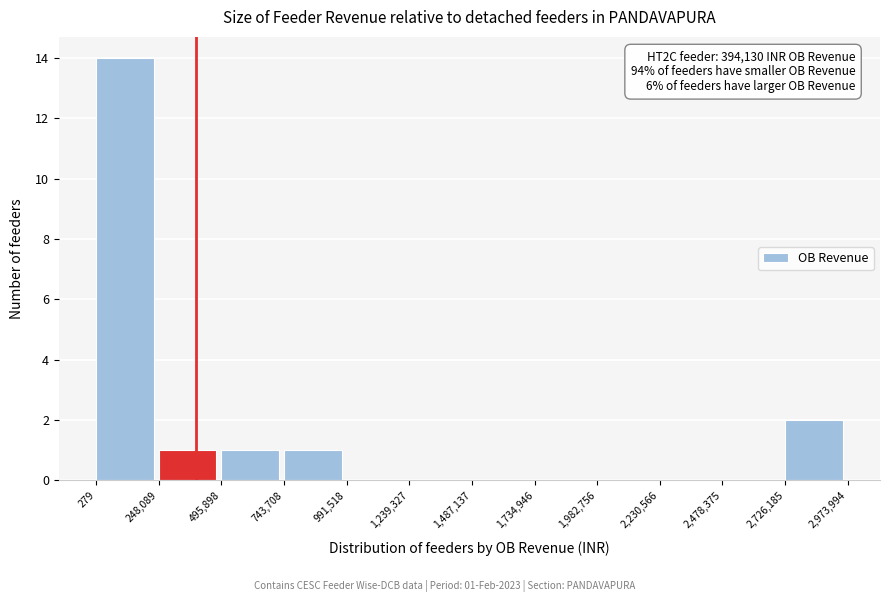

Which range on the x-axis has the tallest bar?

279 to 248,089